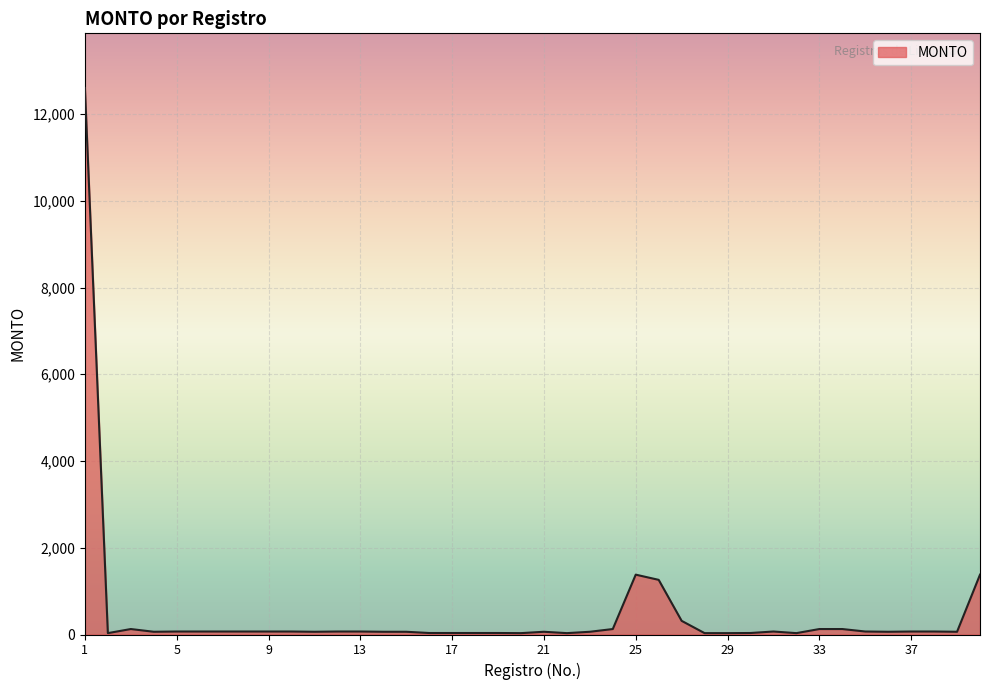

What is the greatest value displayed?

12600.0